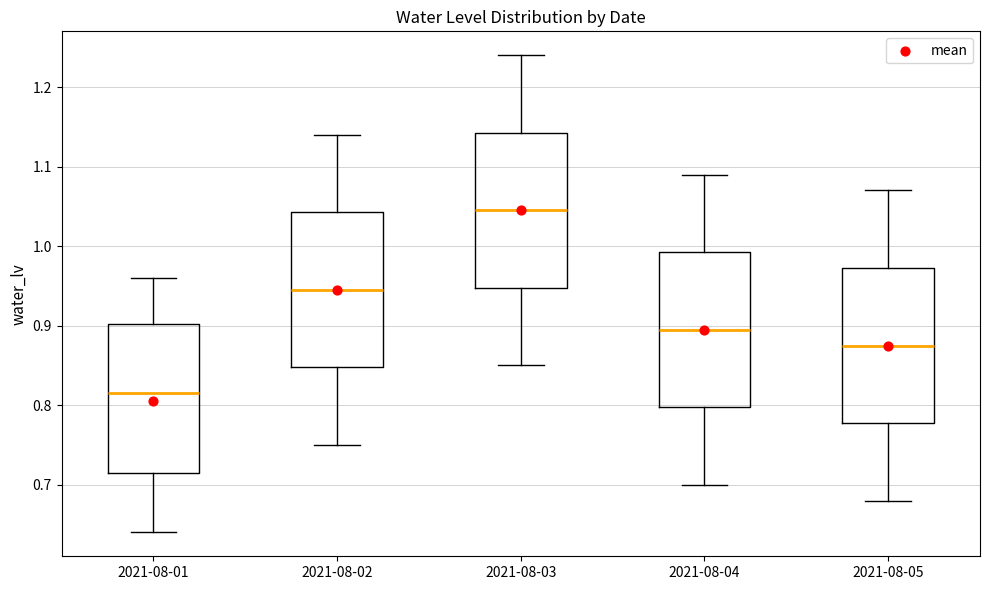

Which box's median line is the highest?

2021-08-03